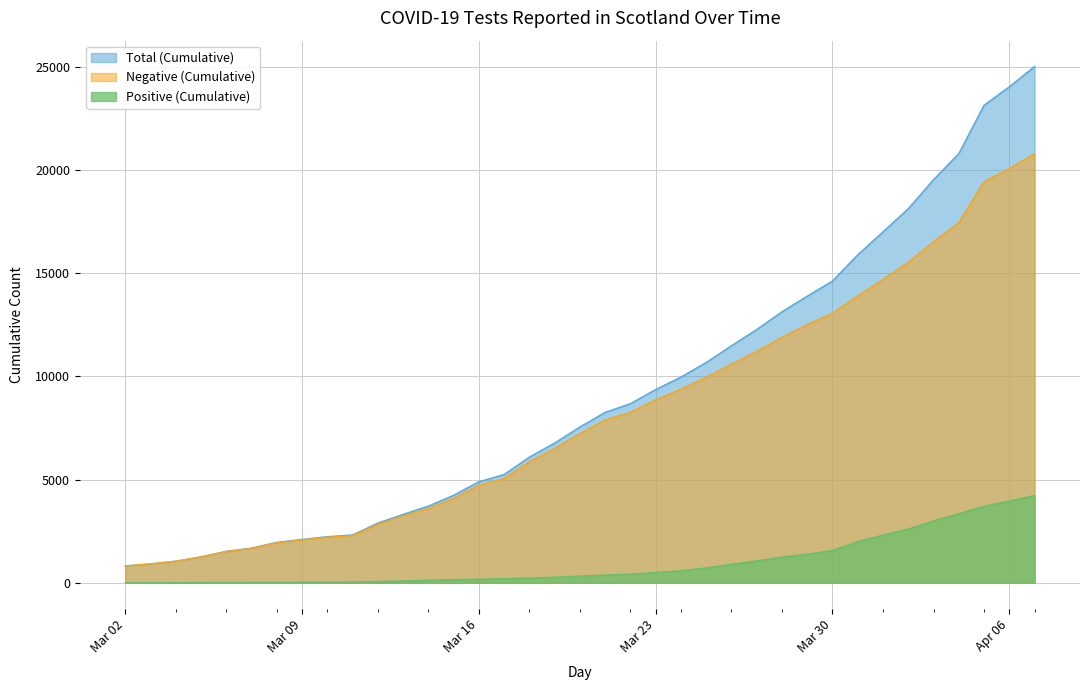

The Negative (Cumulative) series shows 12505 at 2020-03-29. True or false?

True